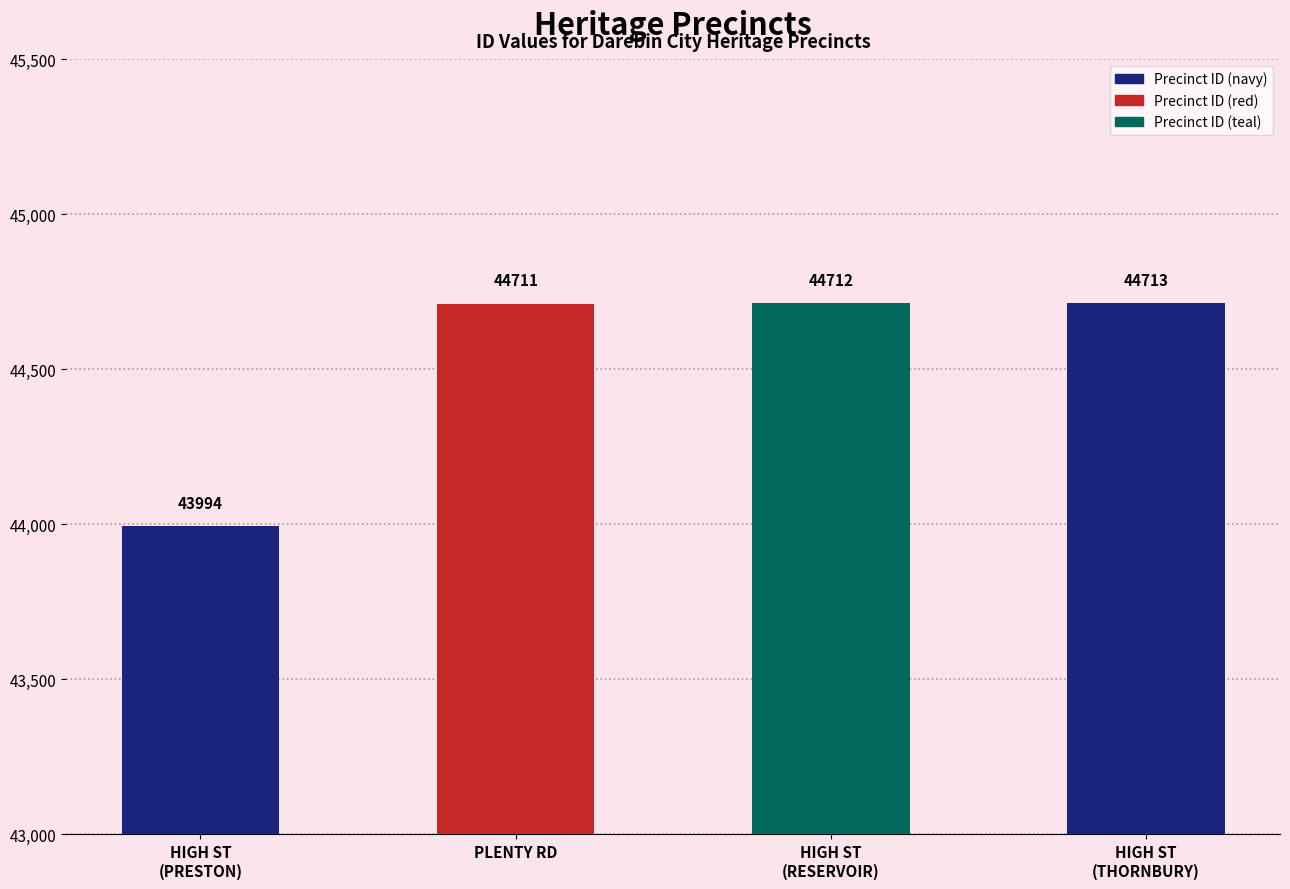

What position from the left is HIGH ST
(RESERVOIR)?

3